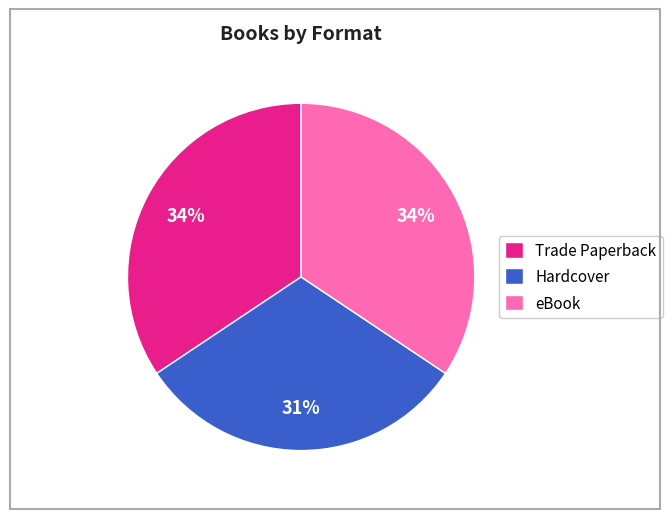

How many slices are in this pie chart?

3